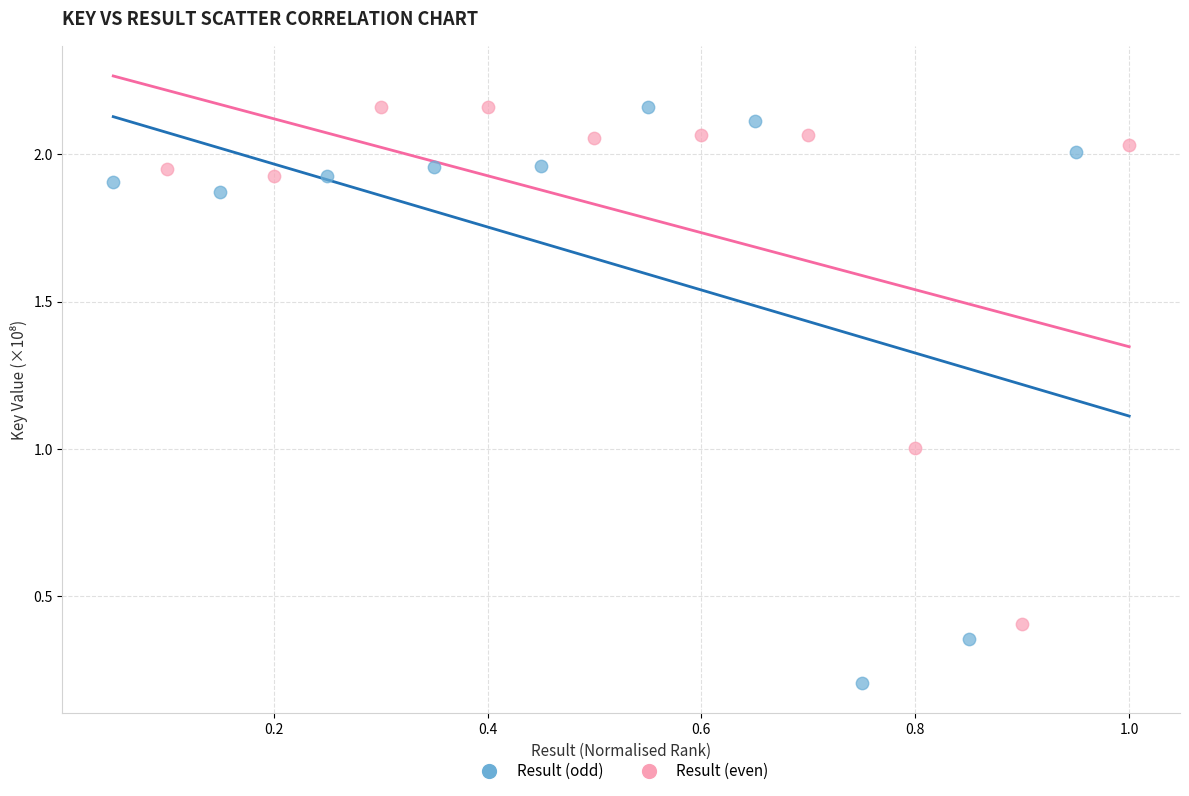

Which series reaches the minimum Y coordinate?

Result (odd)